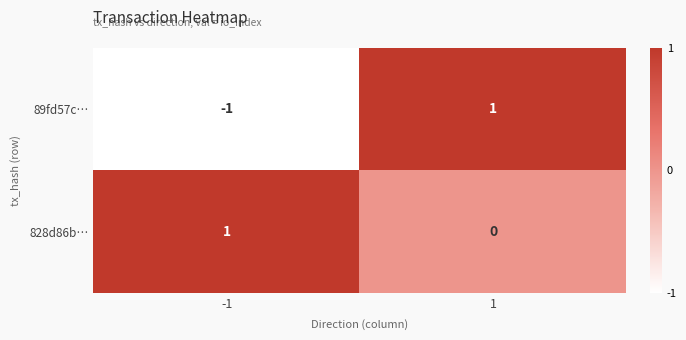

Reading right to left, what are all the values shown in this chart?

89fd57c…: 1	-1
828d86b…: 0	1